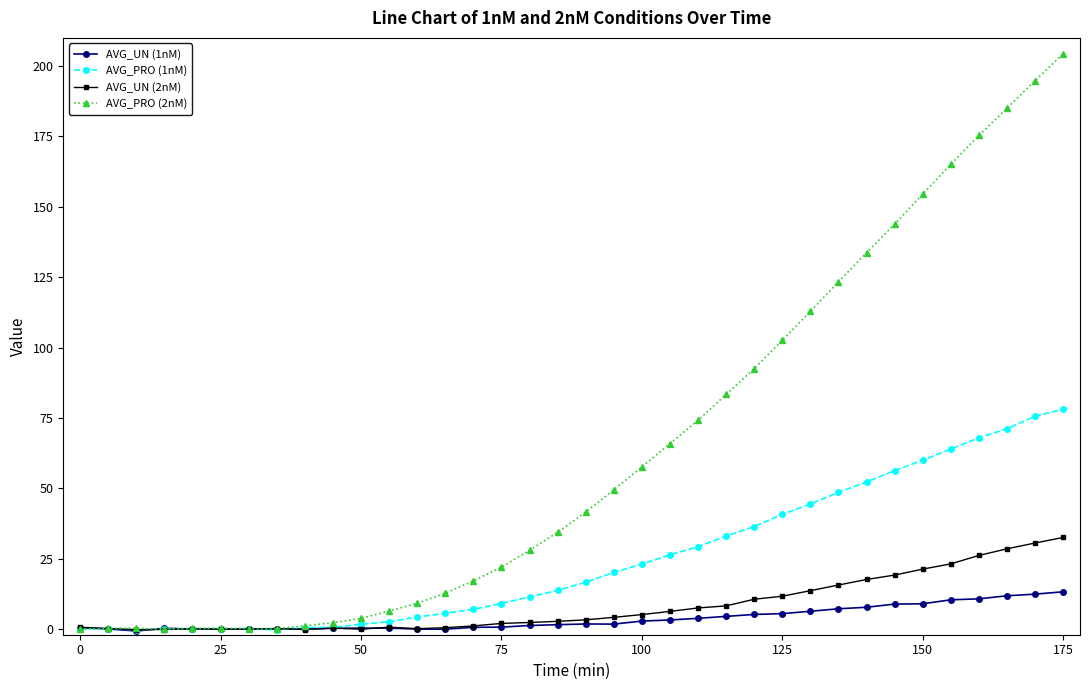

What is the maximum value for AVG_PRO (2nM)?

204.3